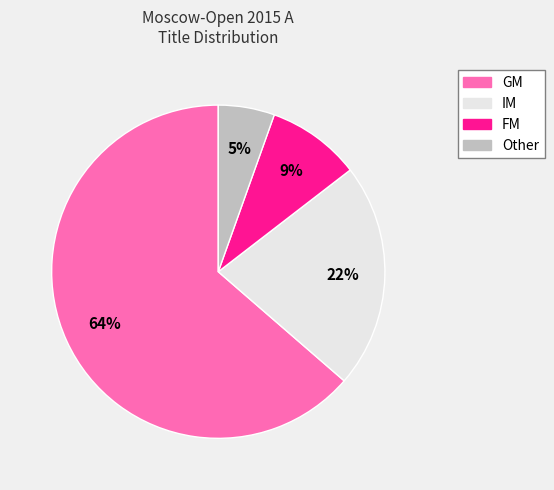

Which slice is the largest?

GM